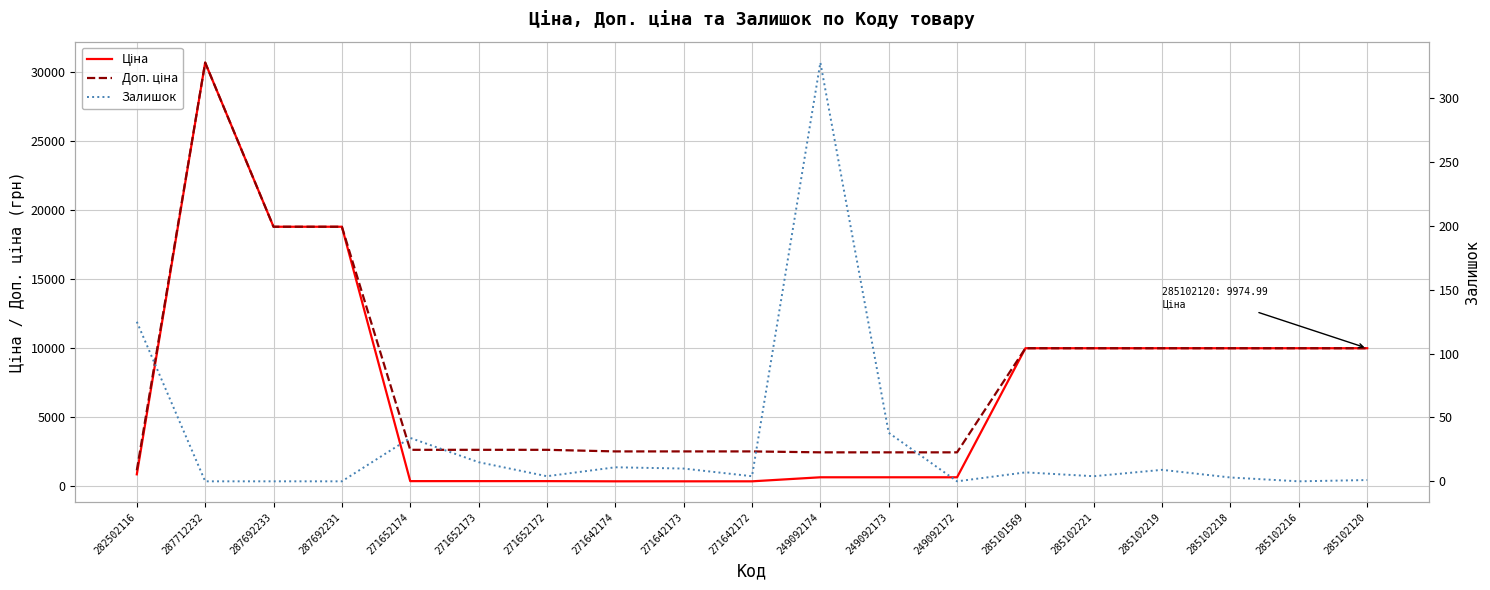

Reading right to left, transcribe all the data shown in this chart.

Ціна: 285102120=9975.0	285102216=9975.0	285102218=9975.0	285102219=9975.0	285102221=9975.0	285101569=9975.0	249092172=603.7	249092173=603.7	249092174=603.7	271642172=310.3	271642173=310.3	271642174=310.3	271652172=324.8	271652173=324.8	271652174=324.8	287692231=18796.8	287692233=18796.8	287712232=30717.1	282502116=818.5
Доп. ціна: 285102120=9975.0	285102216=9975.0	285102218=9975.0	285102219=9975.0	285102221=9975.0	285101569=9975.0	249092172=2414.8	249092173=2414.8	249092174=2414.8	271642172=2482.4	271642173=2482.4	271642174=2482.4	271652172=2598.3	271652173=2598.3	271652174=2598.3	287692231=18796.8	287692233=18796.8	287712232=30717.1	282502116=1109.2
Залишок: 285102120=1.0	285102216=0.0	285102218=3.0	285102219=9.0	285102221=4.0	285101569=7.0	249092172=0.0	249092173=38.0	249092174=328.0	271642172=4.0	271642173=10.0	271642174=11.0	271652172=4.0	271652173=15.0	271652174=34.0	287692231=0.0	287692233=0.0	287712232=0.0	282502116=125.0